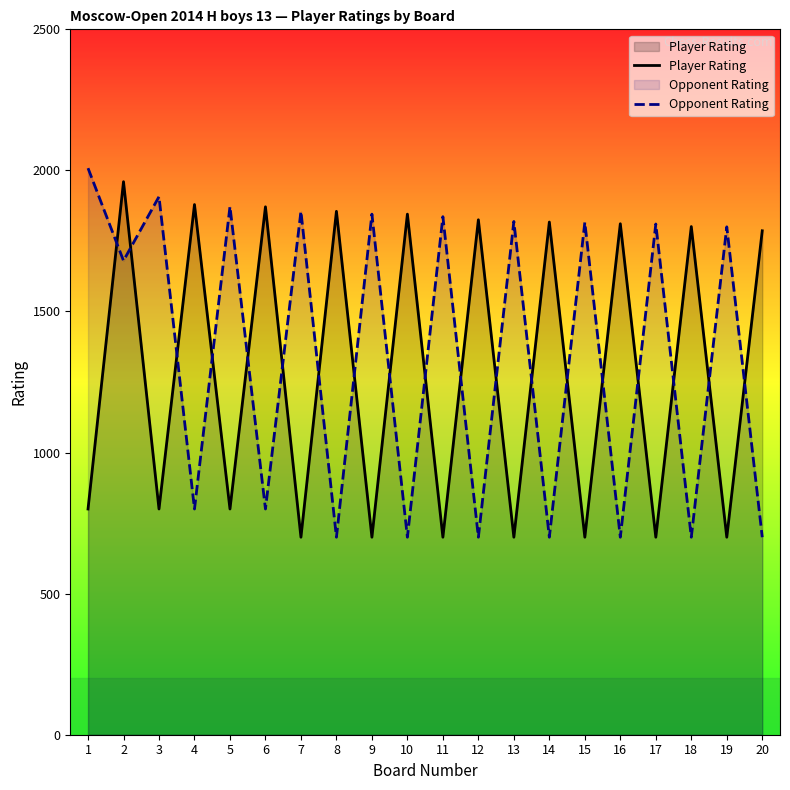

Rank the series at 1 from lowest to highest value.

Player Rating, Opponent Rating